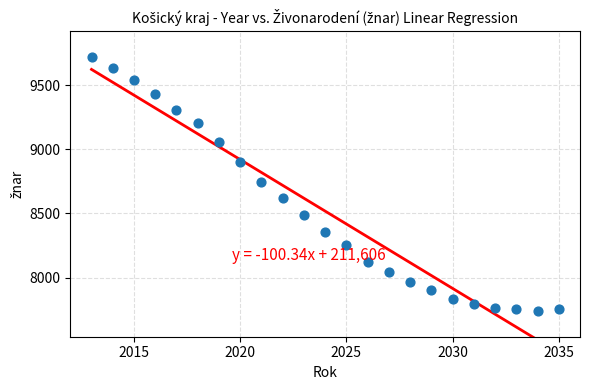

What is the range of Y values (max minus min)?

1984